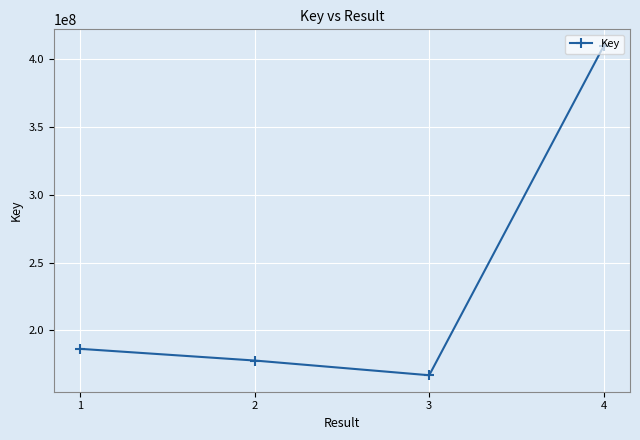

Read the value at 2, to the nearest 50.

177703450